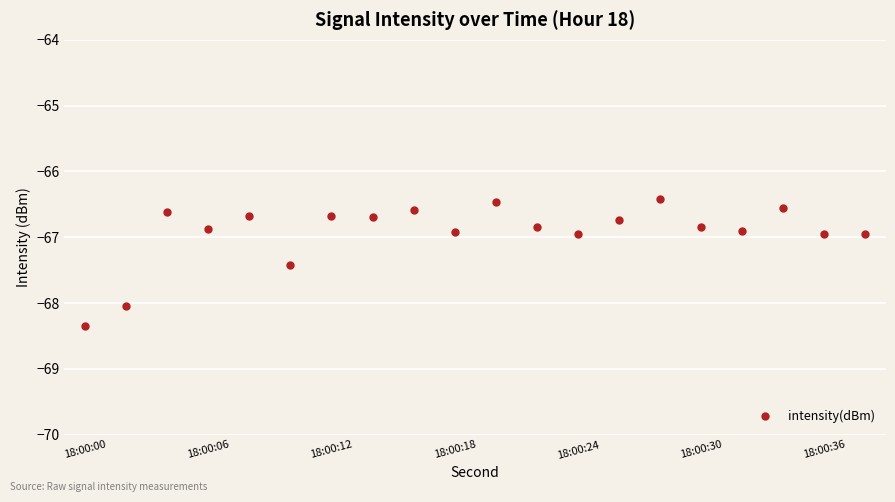

What is the smallest value displayed?

-68.3